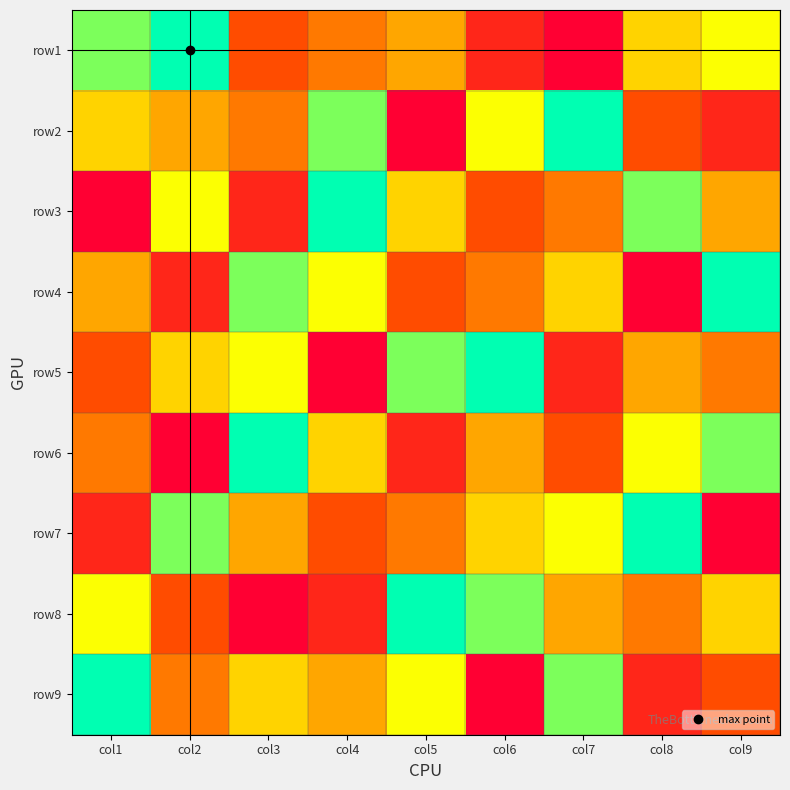

What is the minimum value shown in the chart?

1